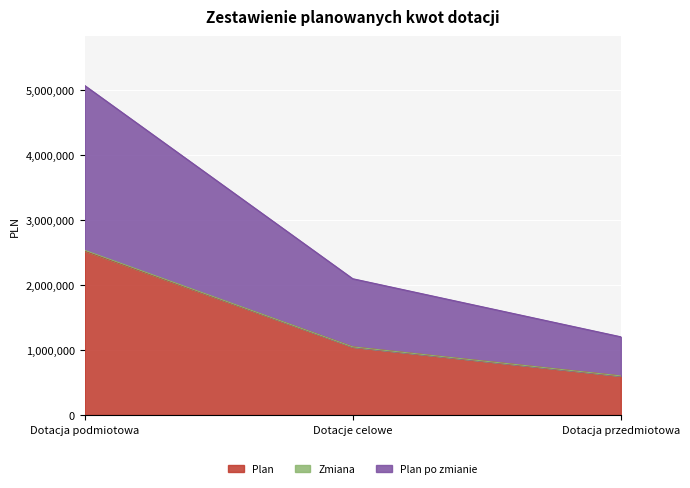

At which label does Plan po zmianie reach its minimum?

Dotacja przedmiotowa